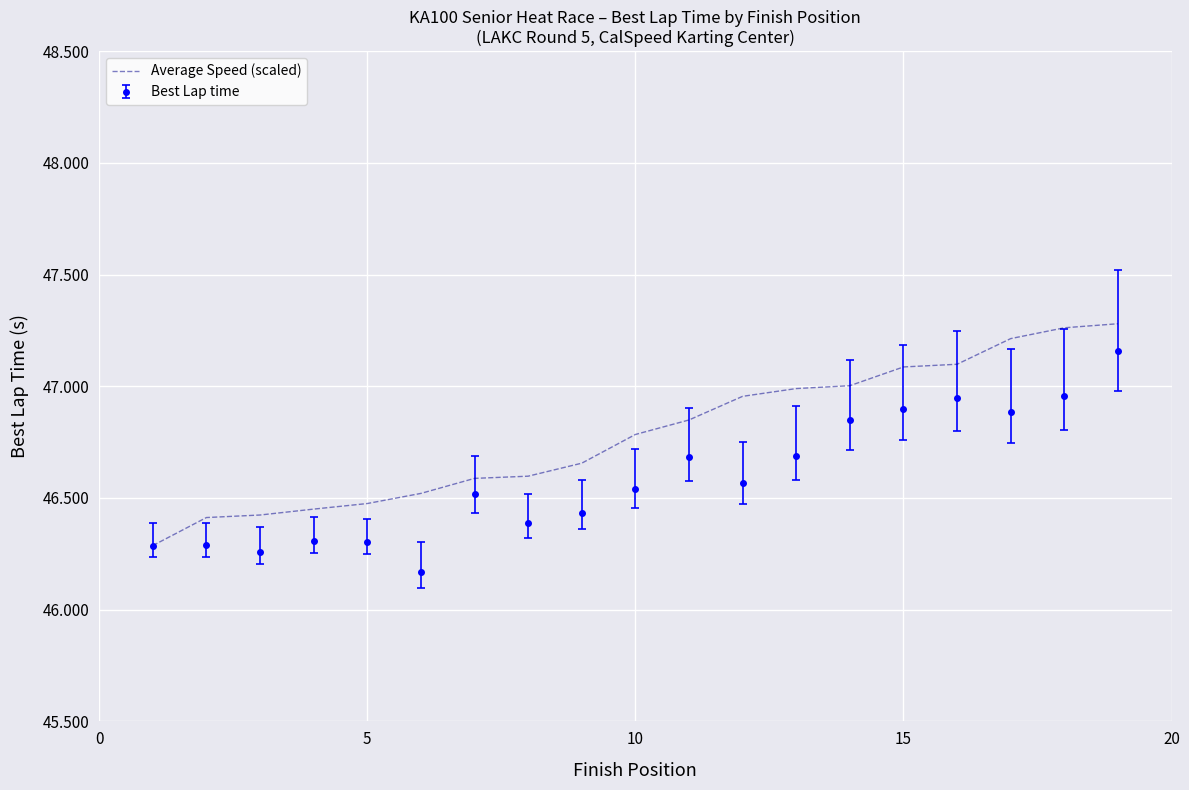

Which series has the largest total across all categories?

Average Speed (scaled)